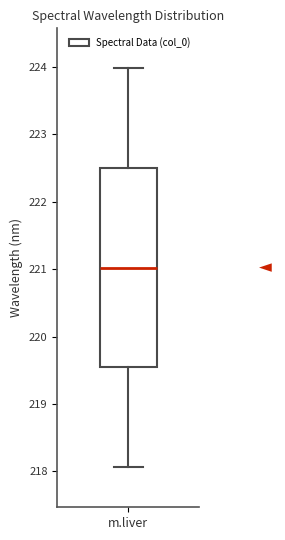

Where does the upper whisker of the box for m.liver end on the y-axis? The values are not printed on the chart, so give them approximately, as read against the axis.

224.0